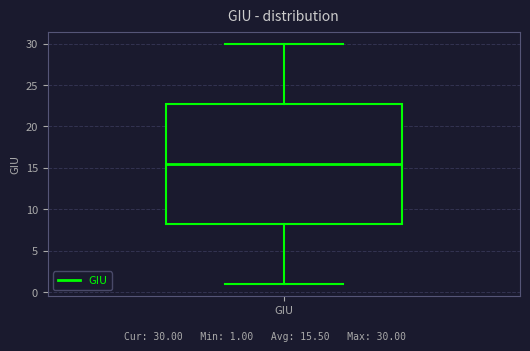

Read this box plot against the y-axis: the position of the median line, the range covered by the box, and the ends of both whiskers. The values are not printed on the chart, so give them approximately, as read against the axis.

median 15.5, box 8.5 to 23.0, whiskers 1.0 to 30.0